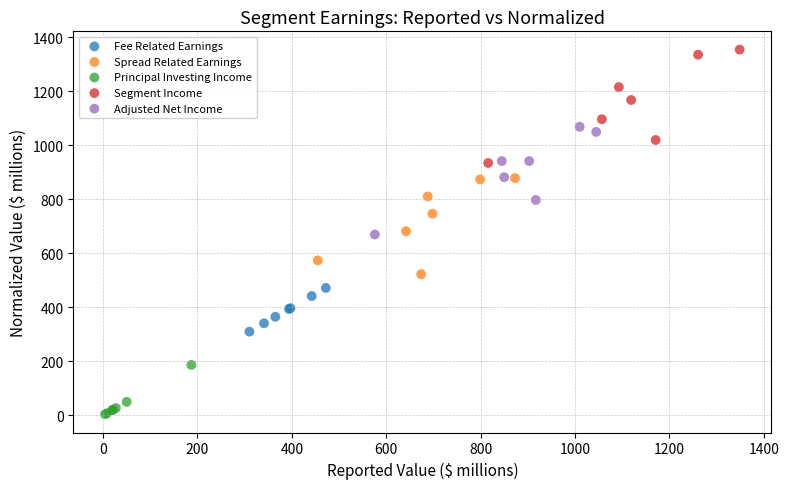

Which series reaches the maximum Y coordinate?

Segment Income